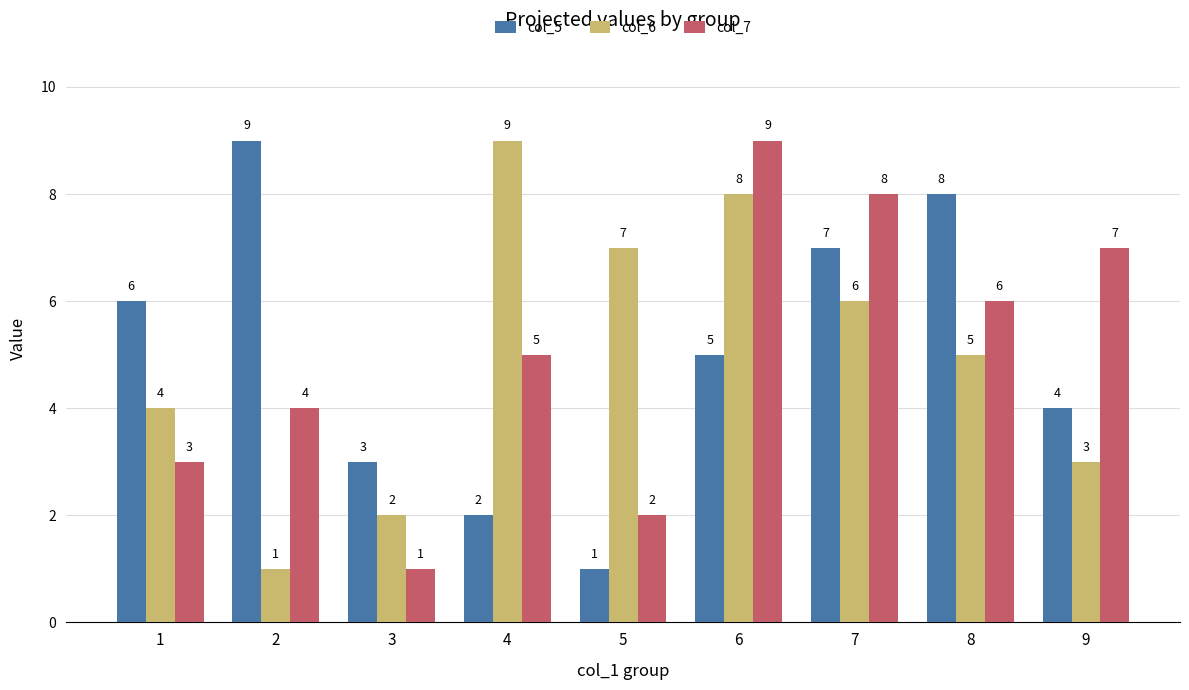

Reading left to right, transcribe all the data shown in this chart.

col_5: 6	9	3	2	1	5	7	8	4
col_6: 4	1	2	9	7	8	6	5	3
col_7: 3	4	1	5	2	9	8	6	7